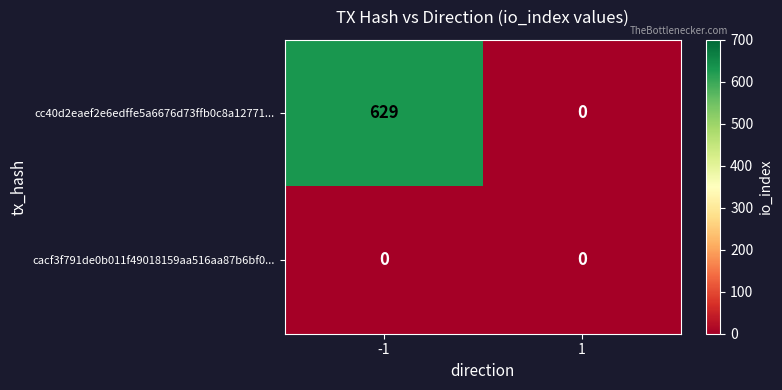

Reading left to right, transcribe all the data shown in this chart.

cc40d2eaef2e6edffe5a6676d73ffb0c8a12771...: -1=629	1=0
cacf3f791de0b011f49018159aa516aa87b6bf0...: -1=0	1=0